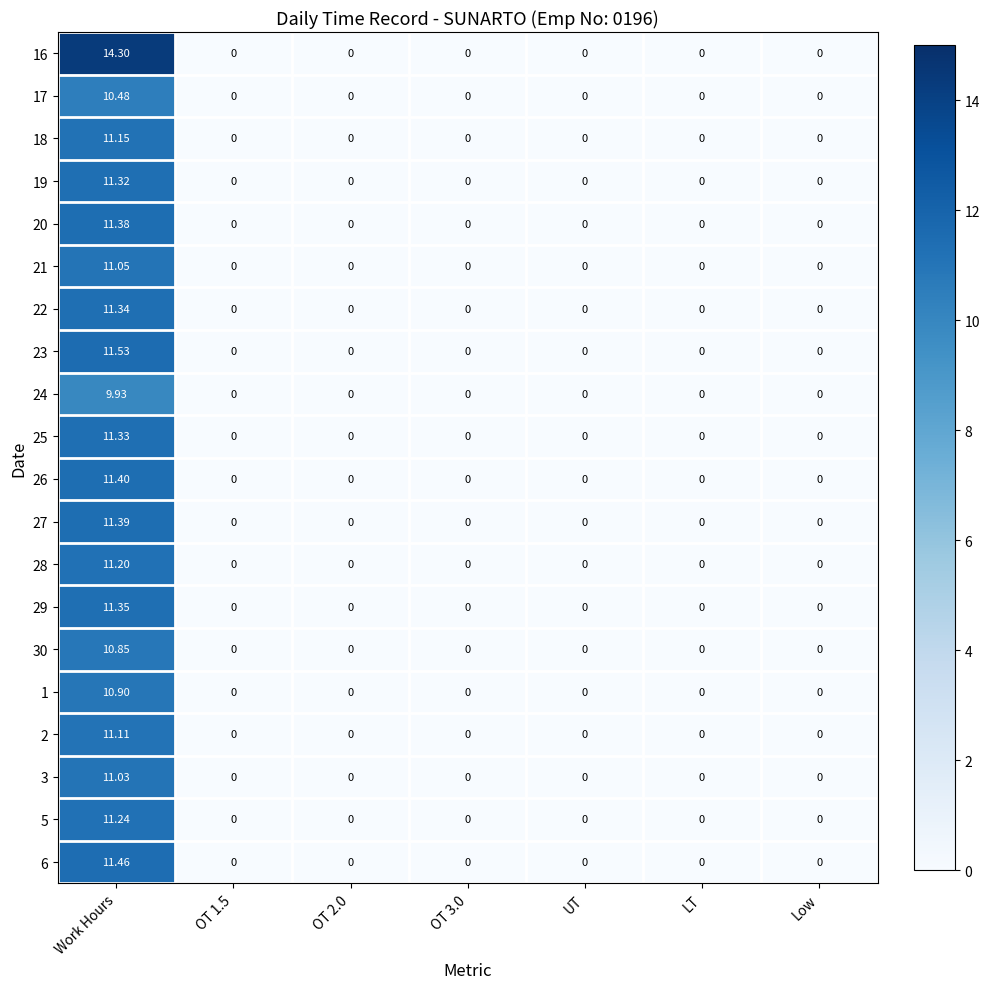

How many series are shown in this chart?

20